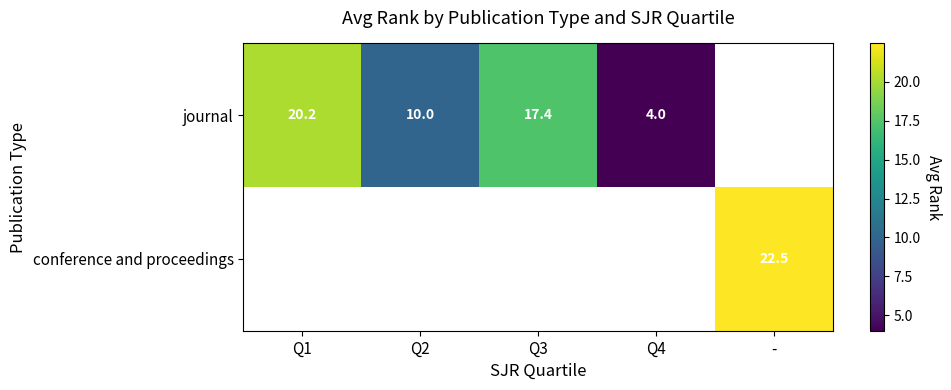

At which category does the chart reach its minimum across all series?

Q4